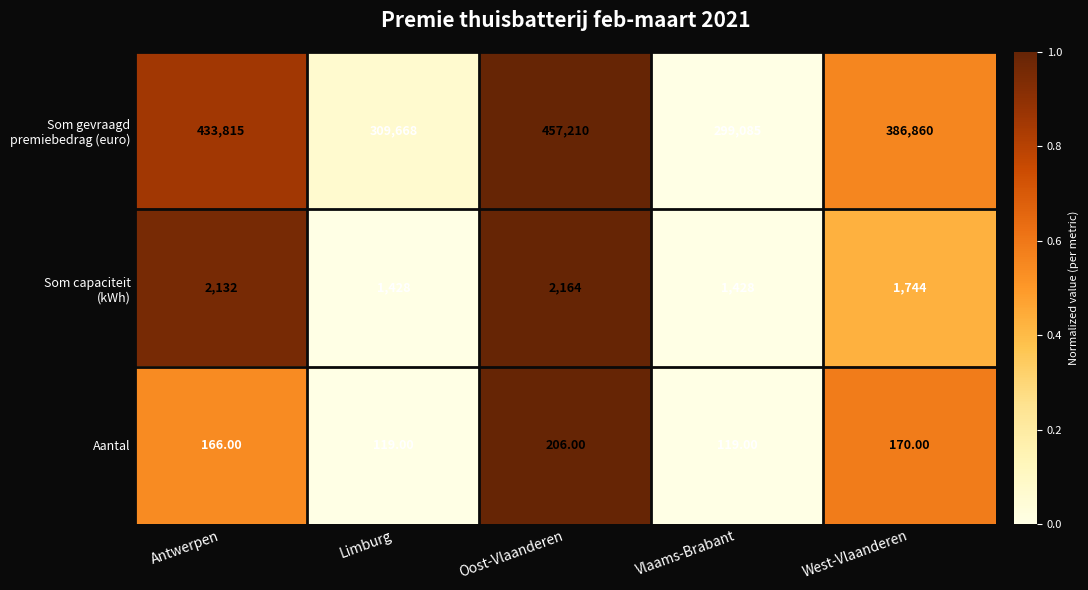

What is the sum of all Aantal values?

780